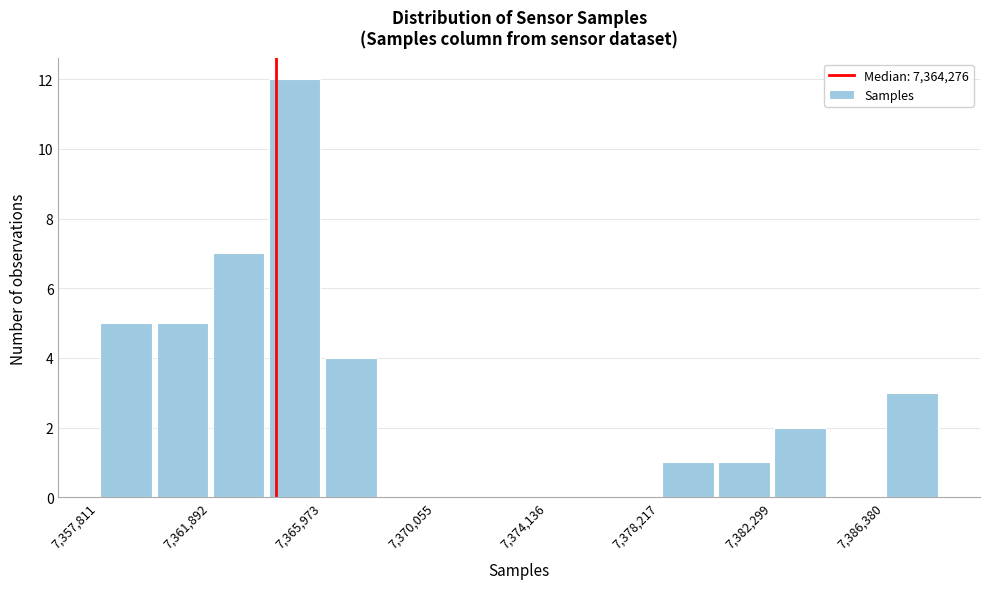

How tall is the bar that spans 7378000 to 7380500 on the x-axis? Neither the bar edges nor the heights are printed on the chart, so give them approximately, as read against the axes.

1